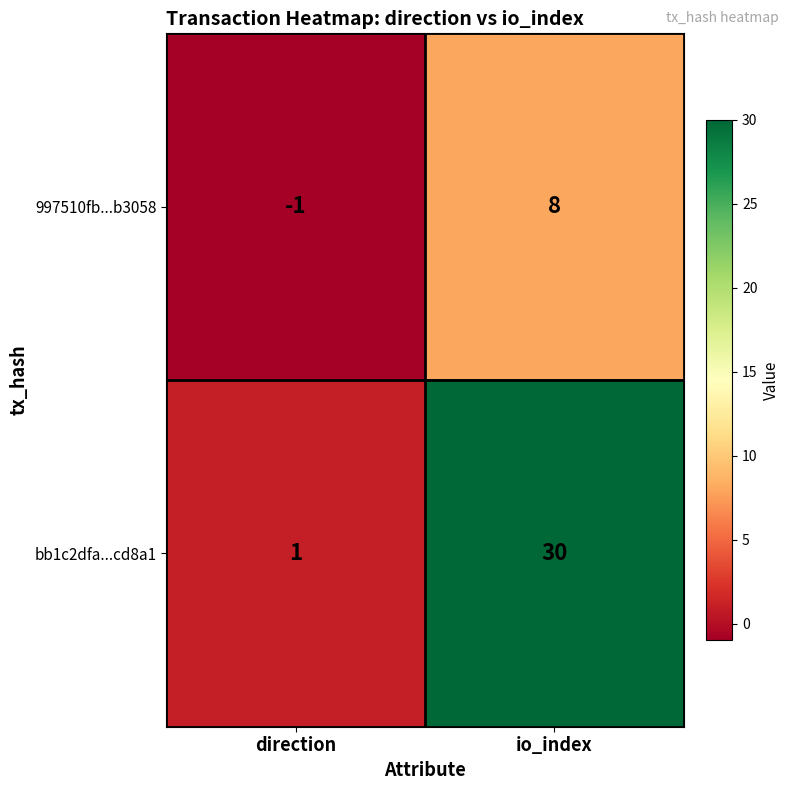

Count the number of data series in this chart.

2